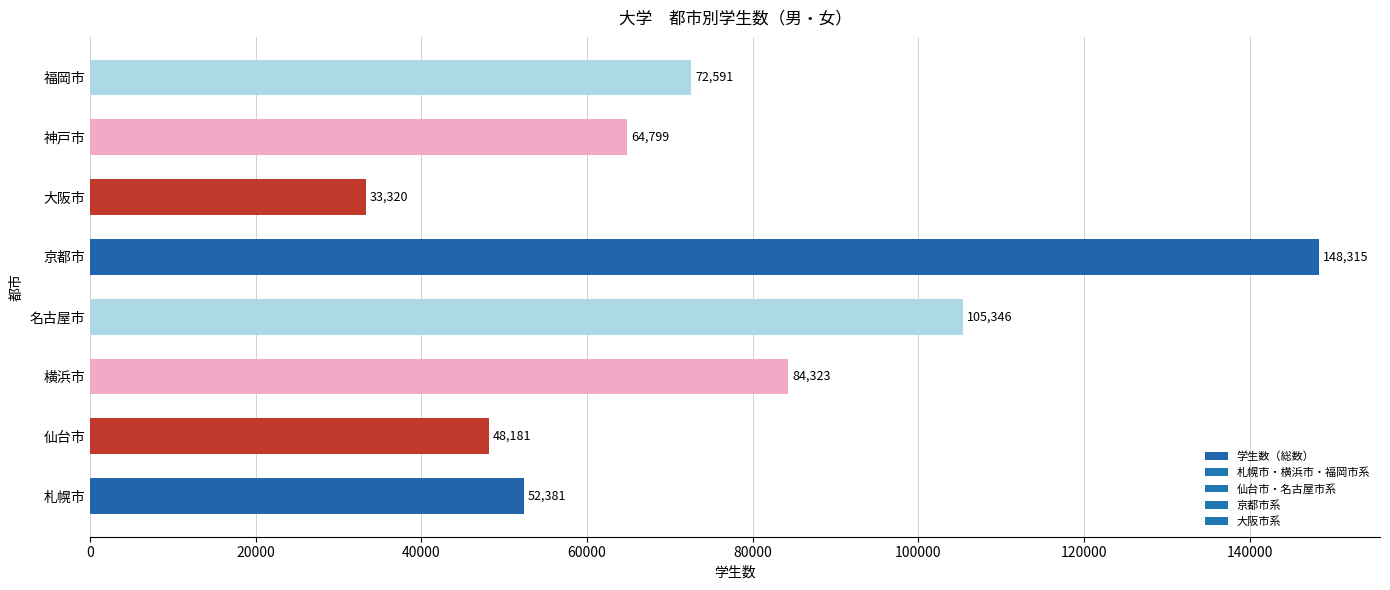

Reading bottom to top, what are all the values shown in this chart?

札幌市=52381	仙台市=48181	横浜市=84323	名古屋市=105346	京都市=148315	大阪市=33320	神戸市=64799	福岡市=72591